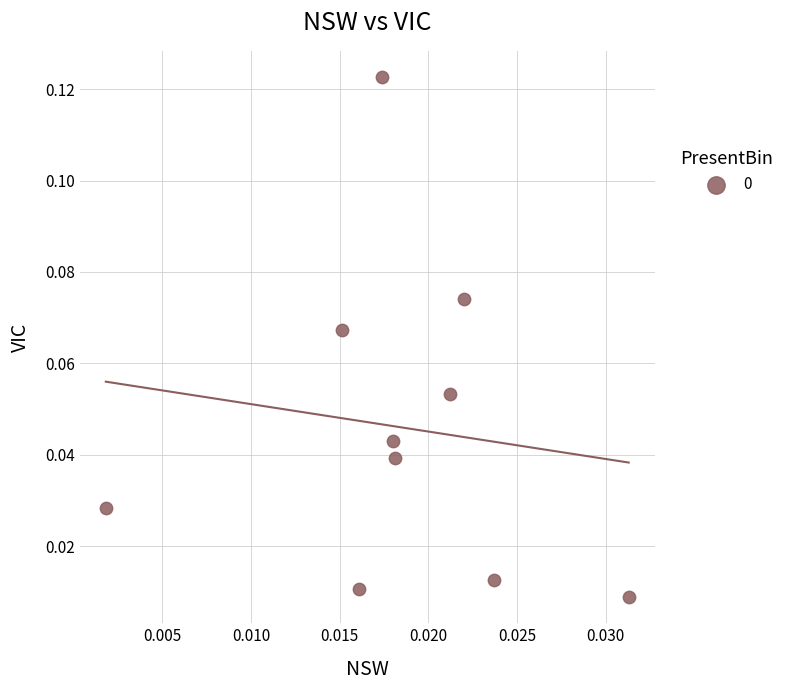

How many data points are displayed?

10